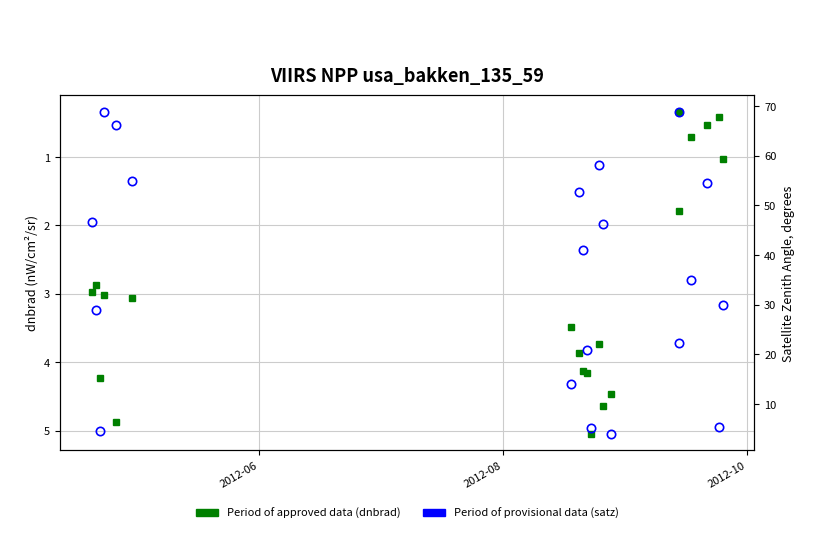

Which series ends up on top after the final intersection of Period of provisional data (satz) and Period of approved data (dnbrad)?

Period of provisional data (satz)